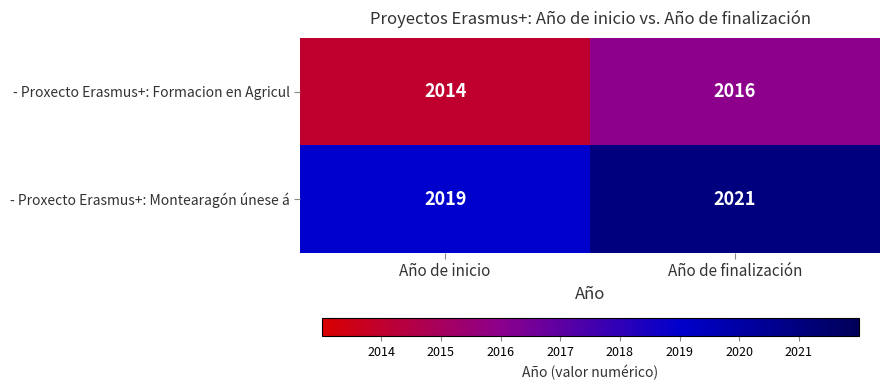

List the series in order of their peak value, highest first.

- Proxecto Erasmus+: Montearagón únese á, - Proxecto Erasmus+: Formacion en Agricul